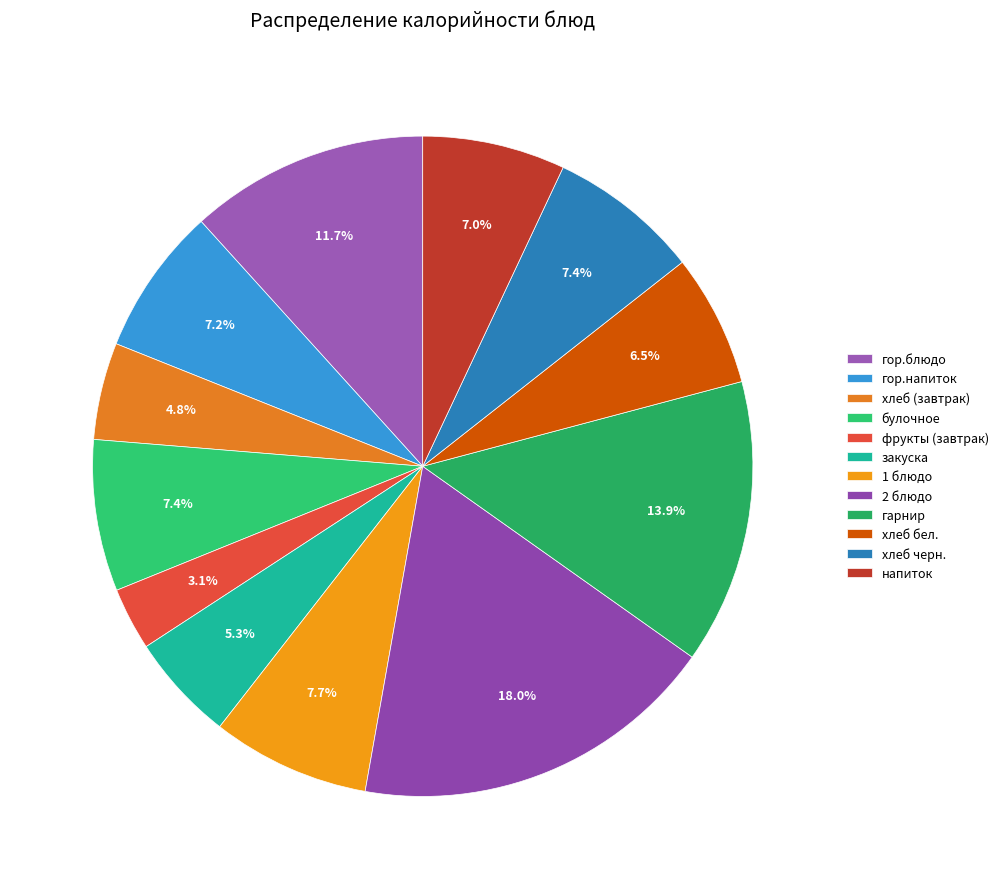

To the nearest percent, what is the difference between the largest and smallest slice percentages?

15%